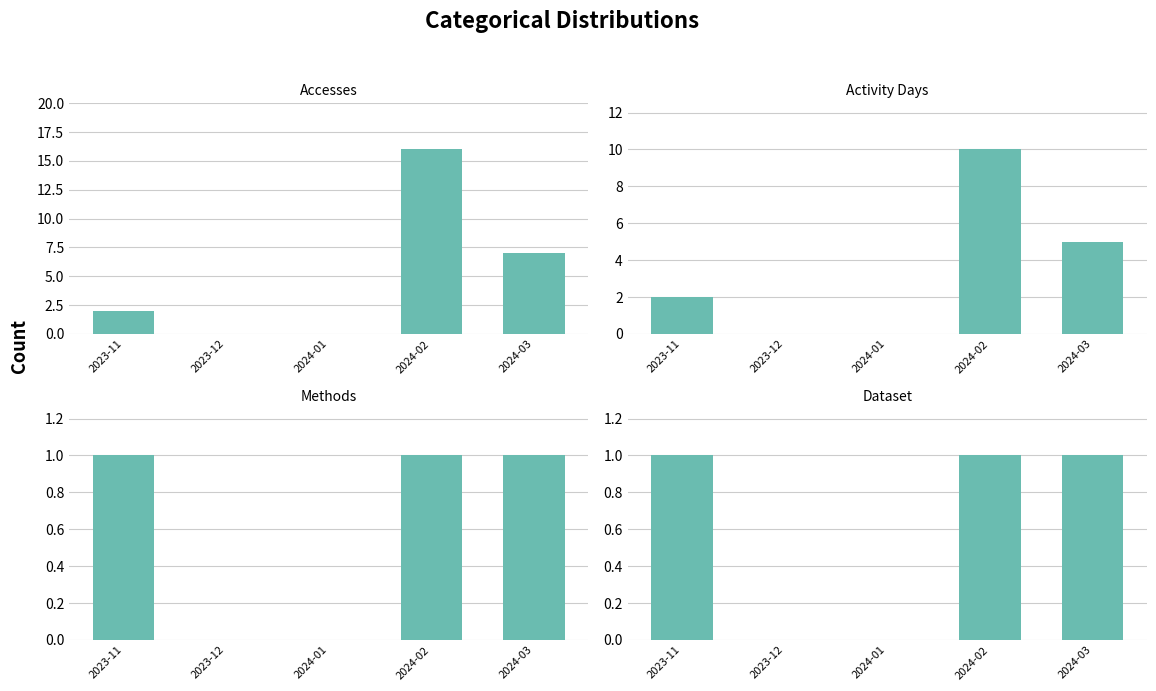

Reading left to right, list all the values displayed in this chart.

Accesses: 2023-11=2	2023-12=0	2024-01=0	2024-02=16	2024-03=7
Activity Days: 2023-11=2	2023-12=0	2024-01=0	2024-02=10	2024-03=5
Methods: 2023-11=1	2023-12=0	2024-01=0	2024-02=1	2024-03=1
Dataset: 2023-11=1	2023-12=0	2024-01=0	2024-02=1	2024-03=1